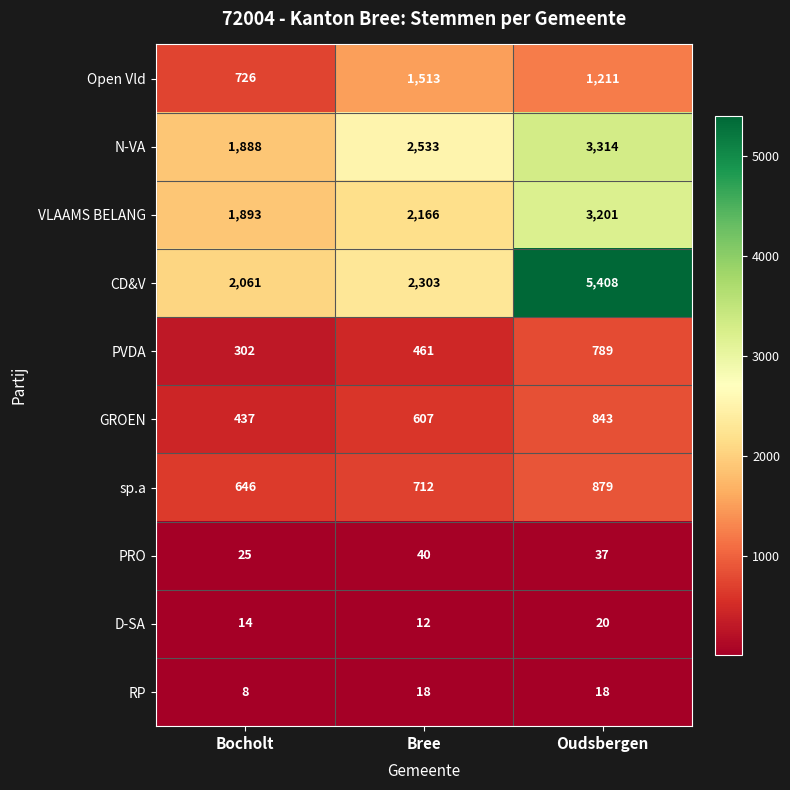

How many categories are shown in the chart?

3